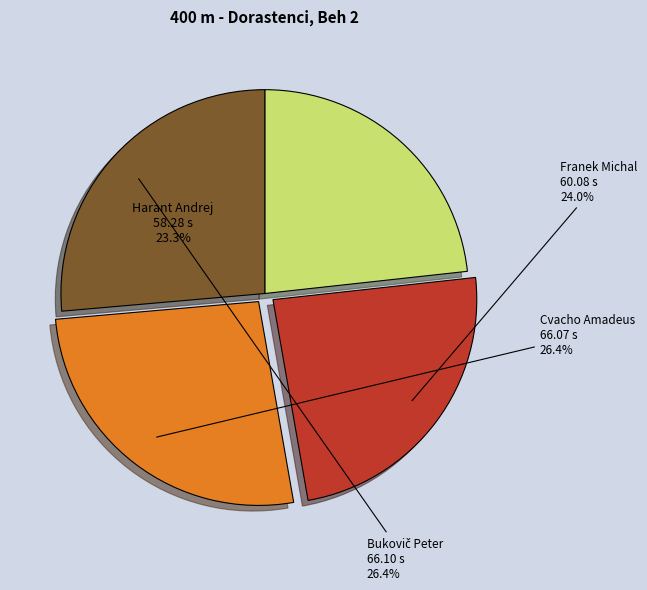

Does any single category account for the majority?

No